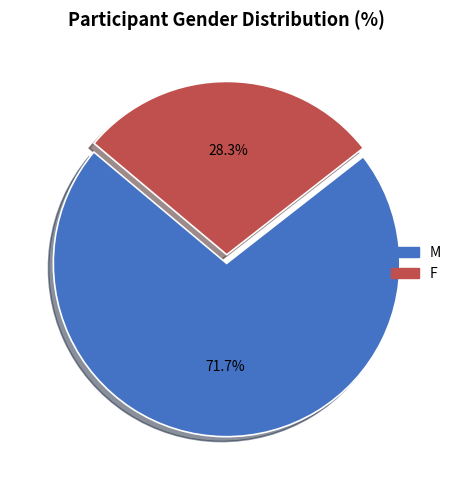

Count the number of slices in the pie.

2